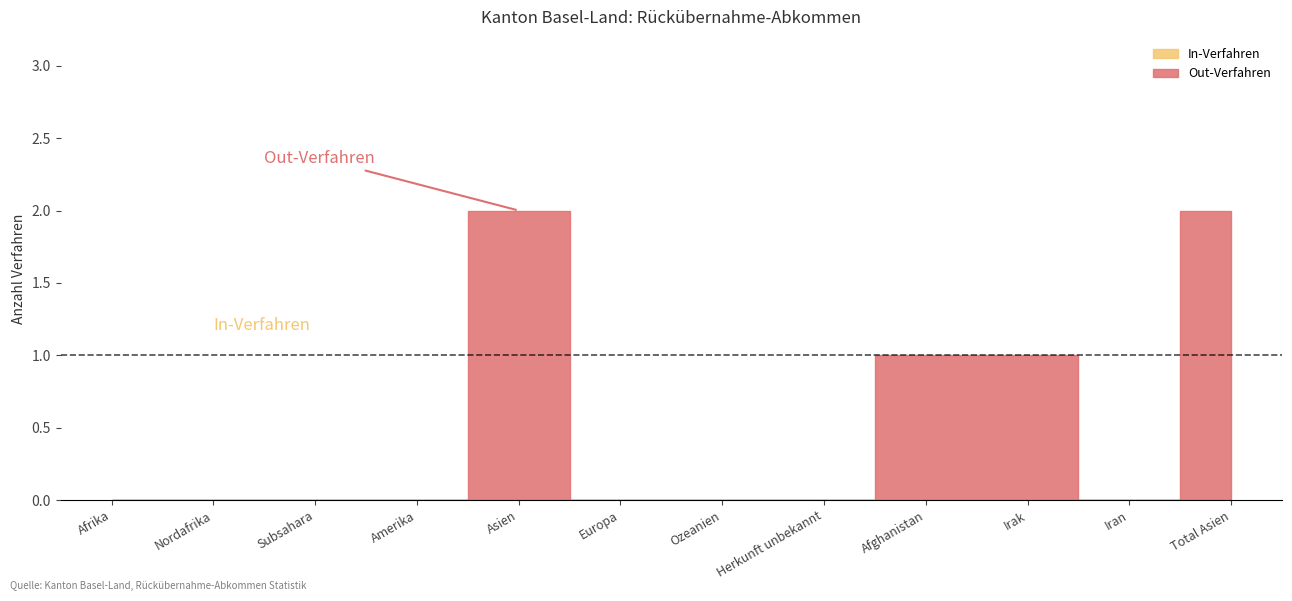

What are all the series names shown in the legend?

Out-Verfahren, In-Verfahren